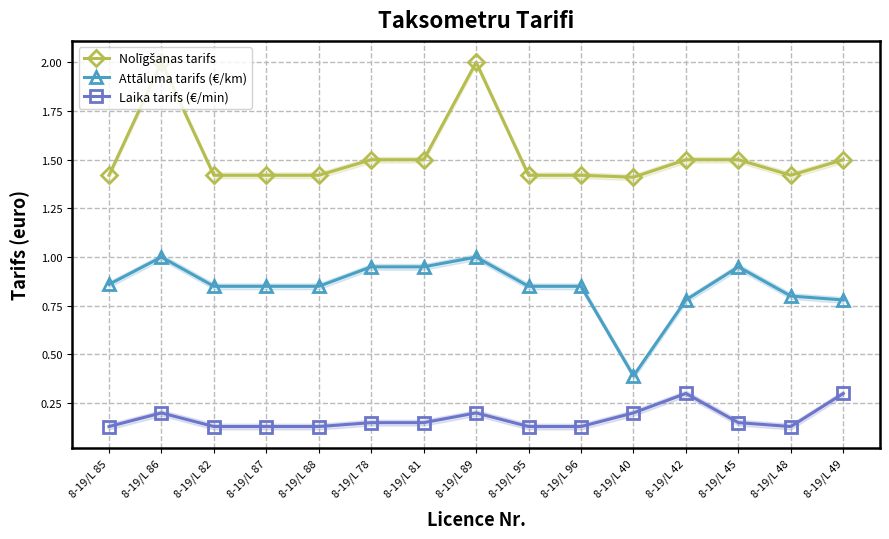

Is this an area chart (filled region under the line)?

No